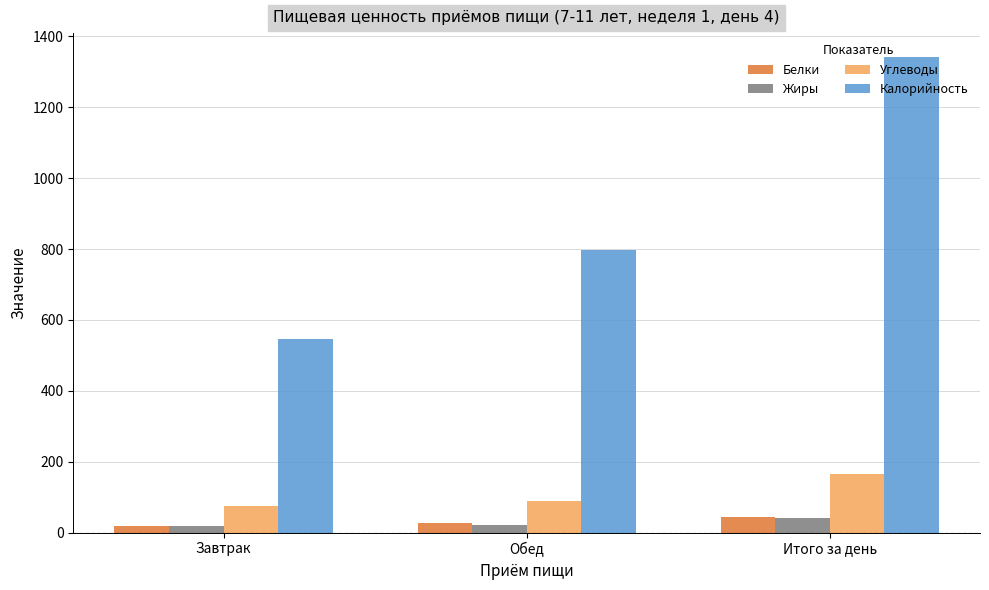

What is the sum of all Белки values?

88.6